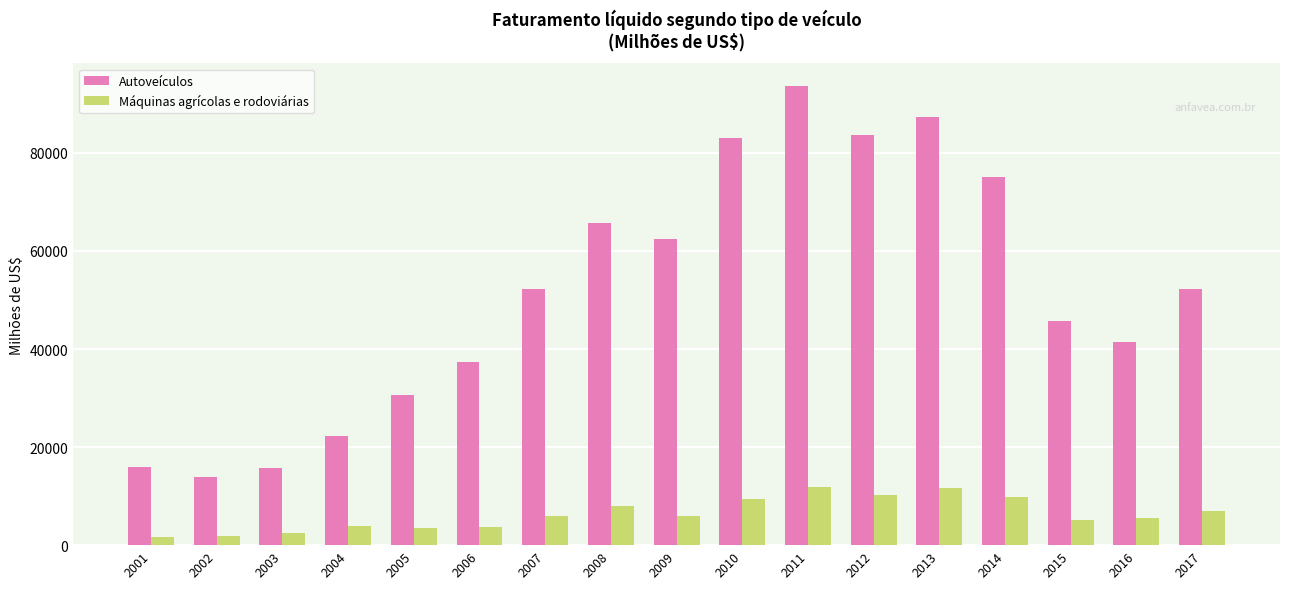

Between 2003 and 2008, which series saw the biggest shift?

Autoveículos